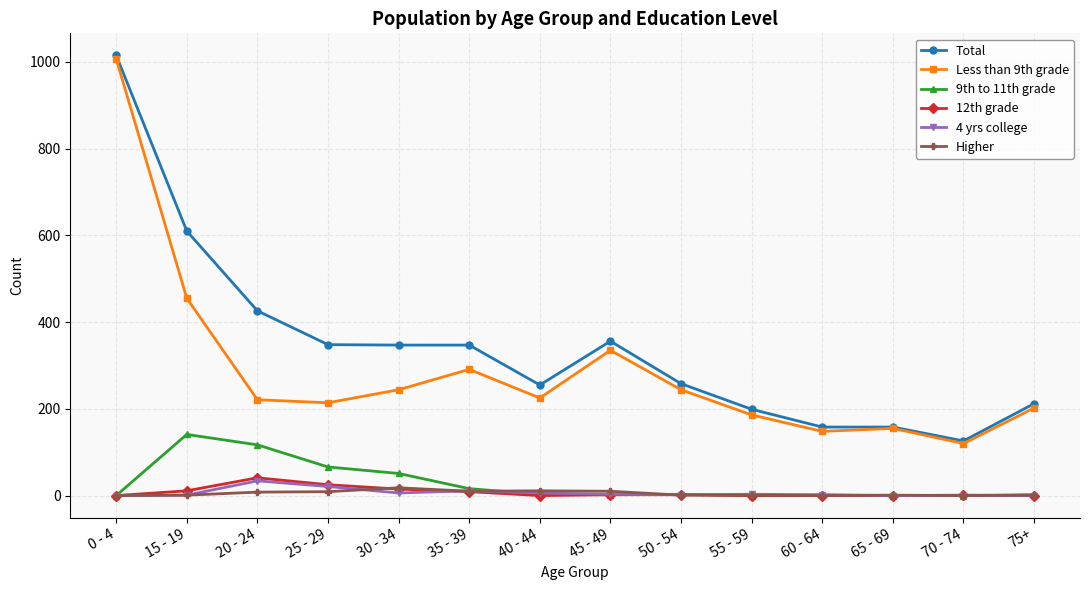

Is the value of Less than 9th grade at 50 - 54 greater than the value of 12th grade at 20 - 24?

Yes